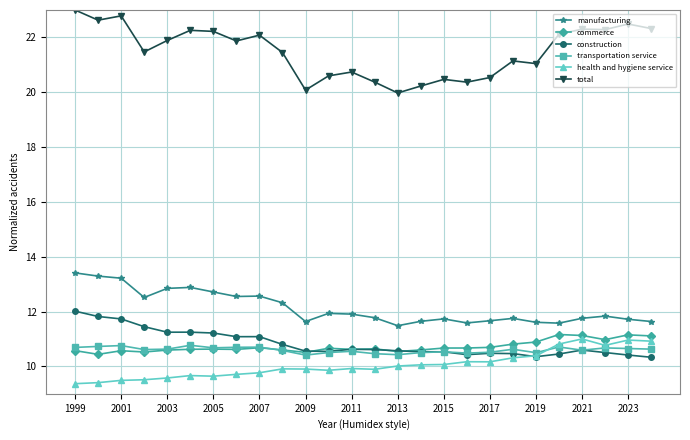

What is the greatest value displayed?

23.0